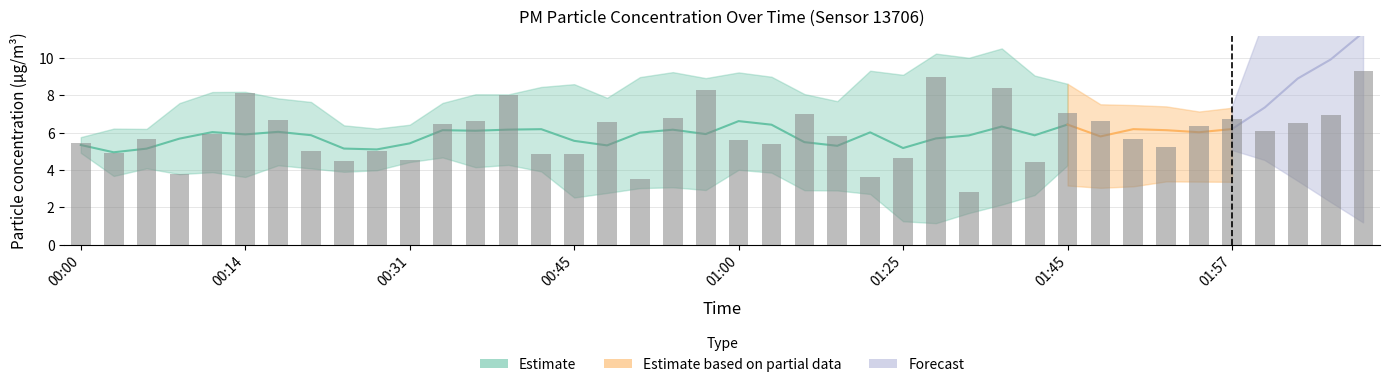

At which label does the data first exceed 5?

00:00